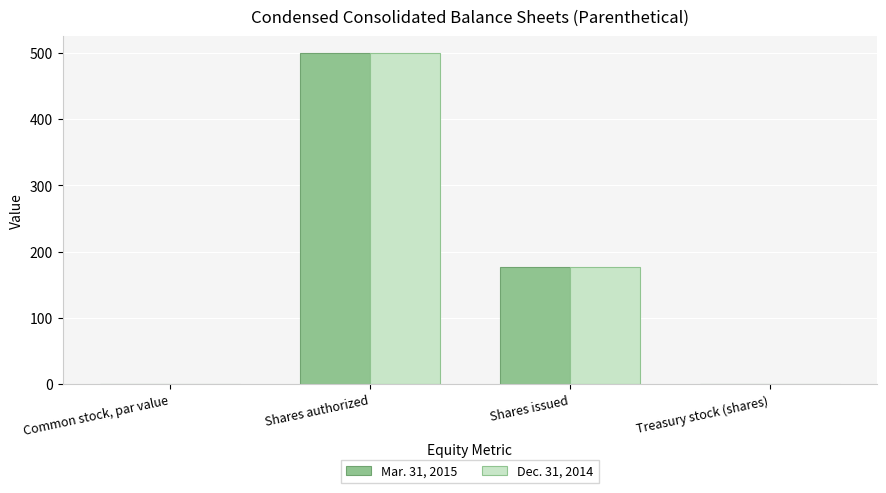

What is the sum of the Dec. 31, 2014 values at Shares authorized and Treasury stock (shares)?

500.8